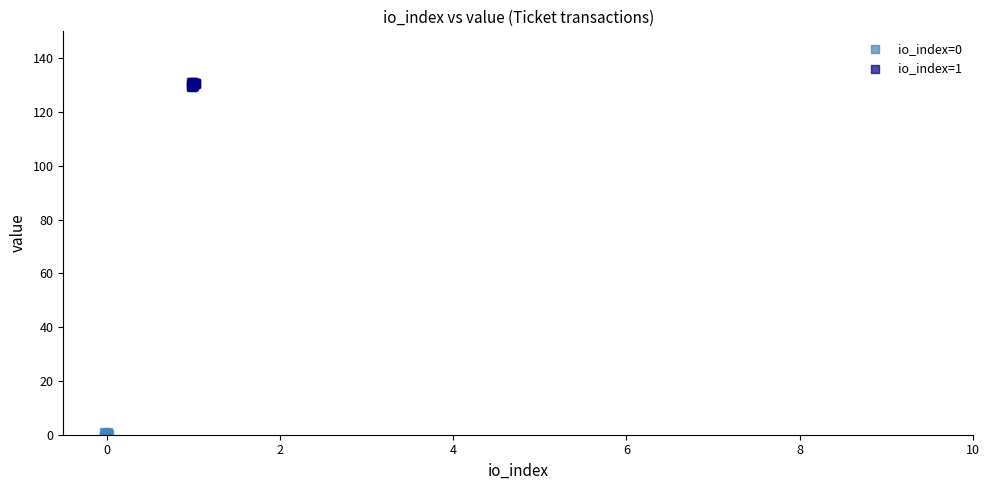

Which series contains the lowest Y value?

io_index=0